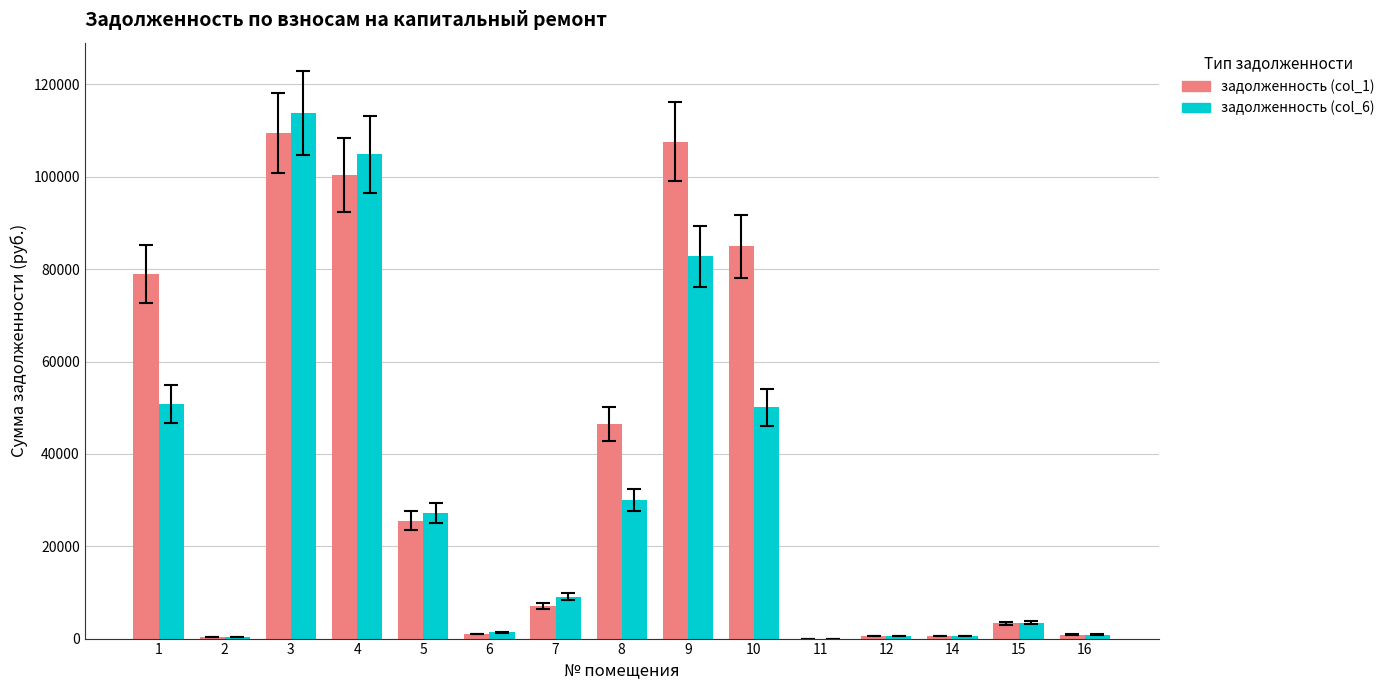

Which series has the largest total across all categories?

задолженность (col_1)